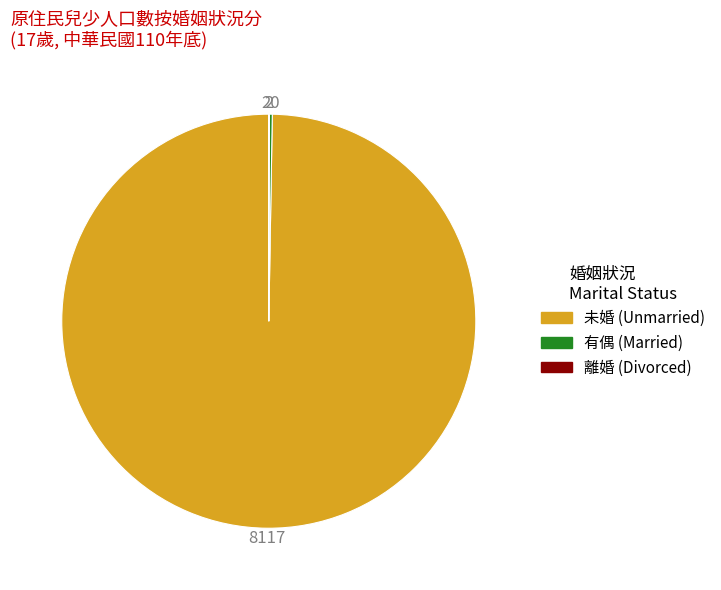

Which category has the biggest portion of the pie?

未婚 (Unmarried)